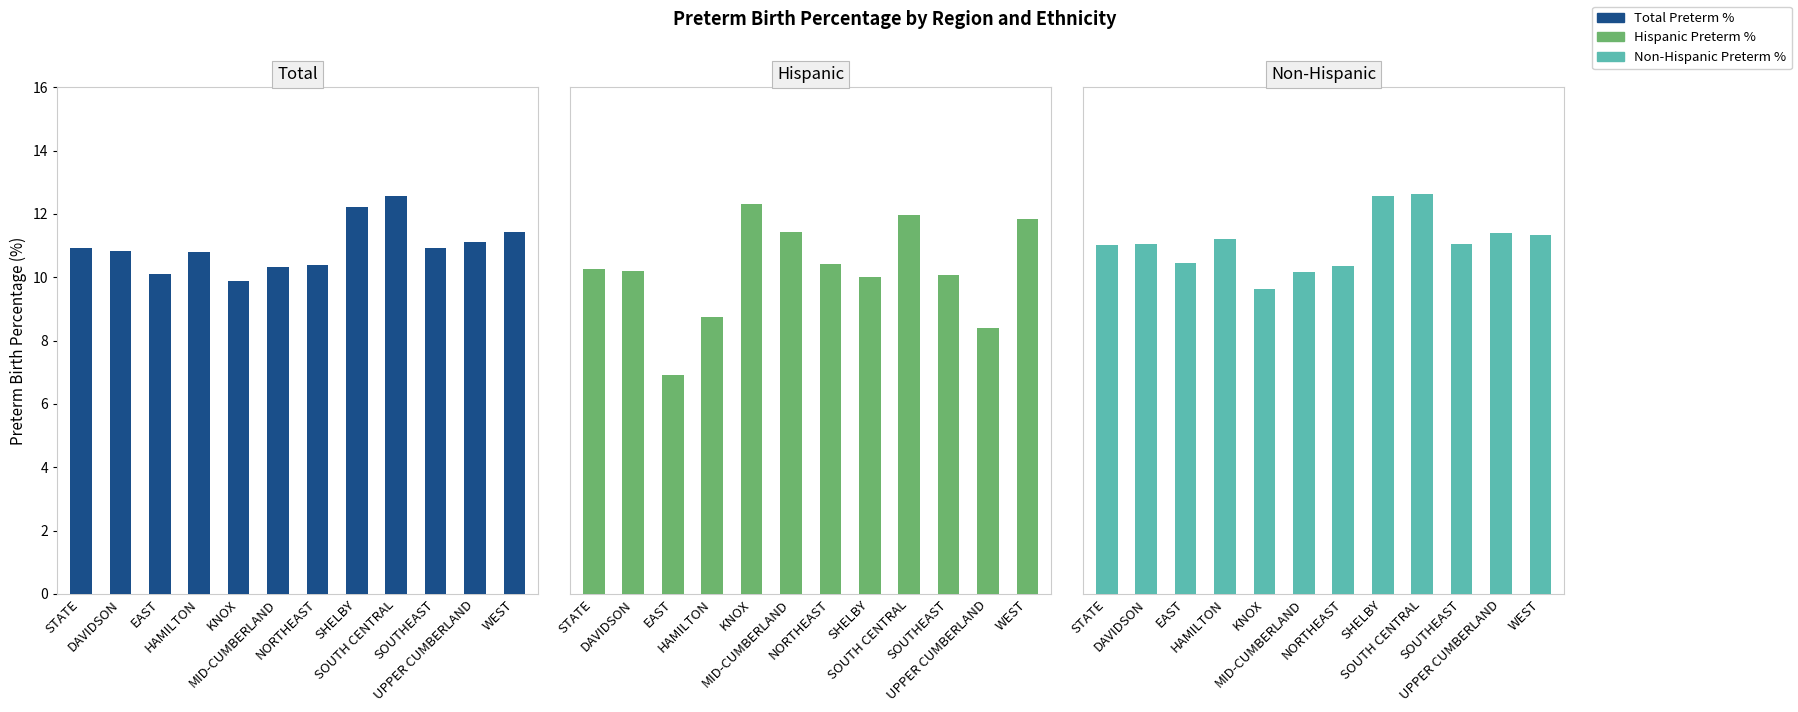

Rank the series at MID-CUMBERLAND from lowest to highest value.

Non-Hispanic Preterm %, Total Preterm %, Hispanic Preterm %